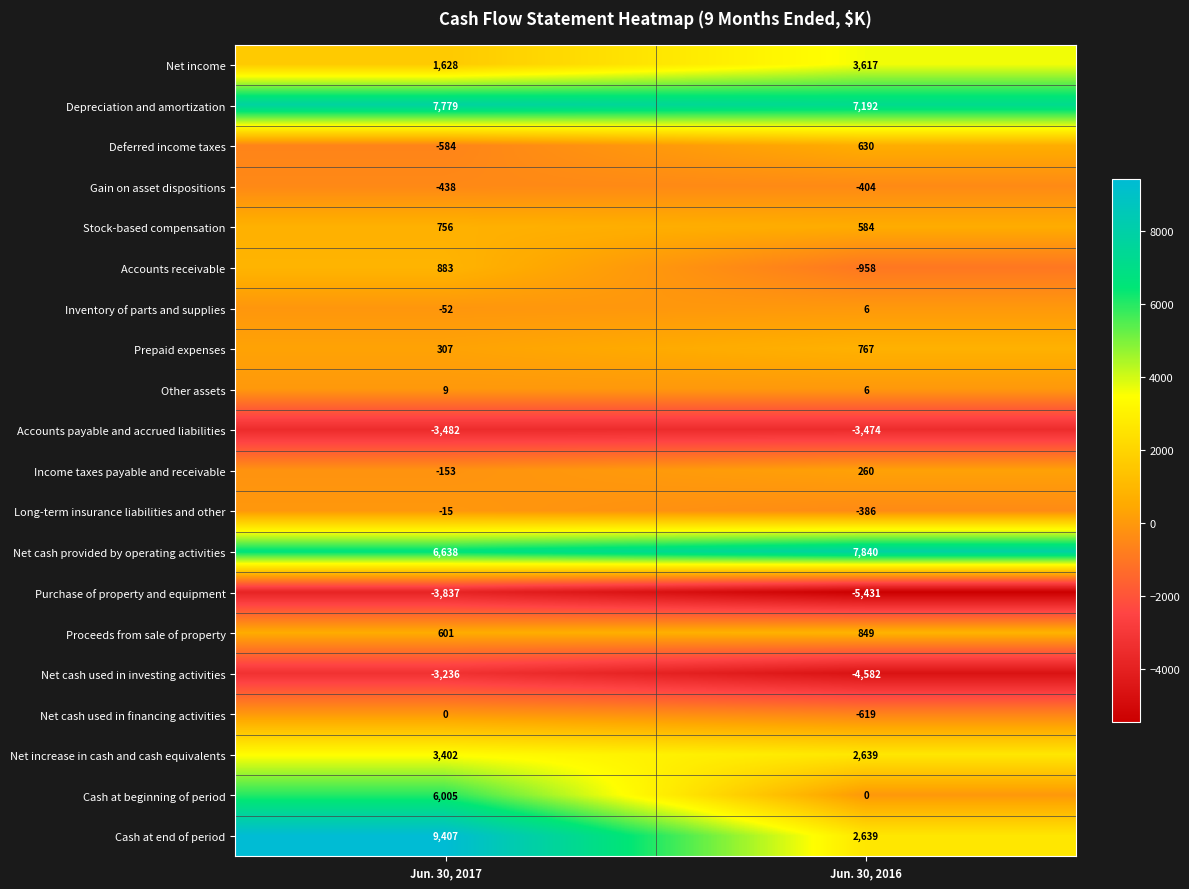

Is it true that Income taxes payable and receivable equals 260 at Jun. 30, 2016?

True